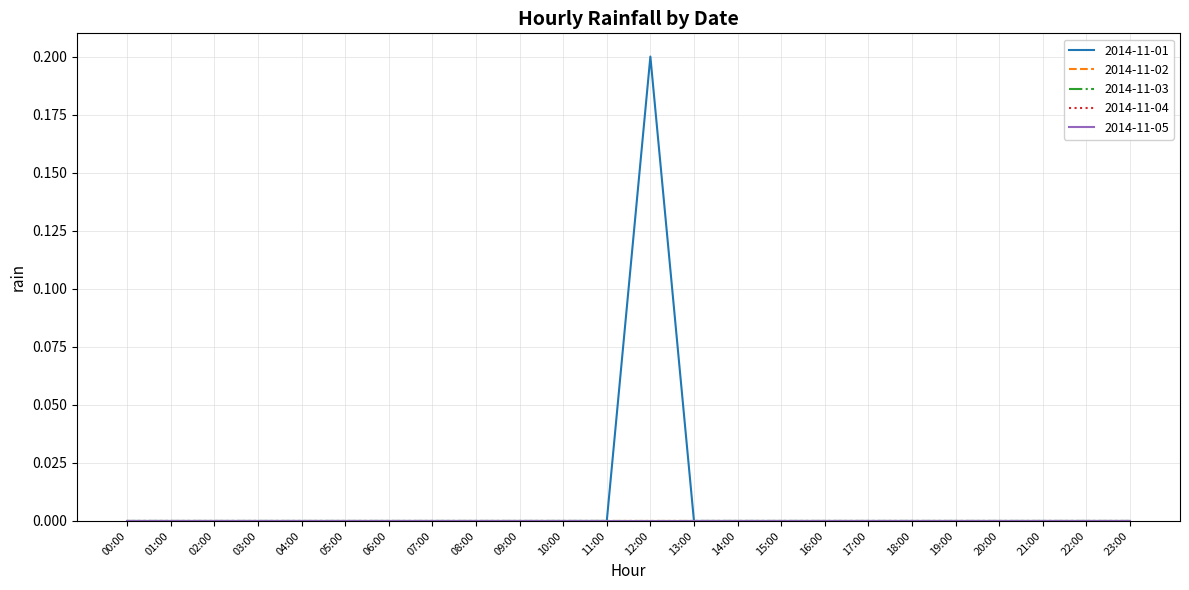

Does the chart have visible grid lines?

Yes